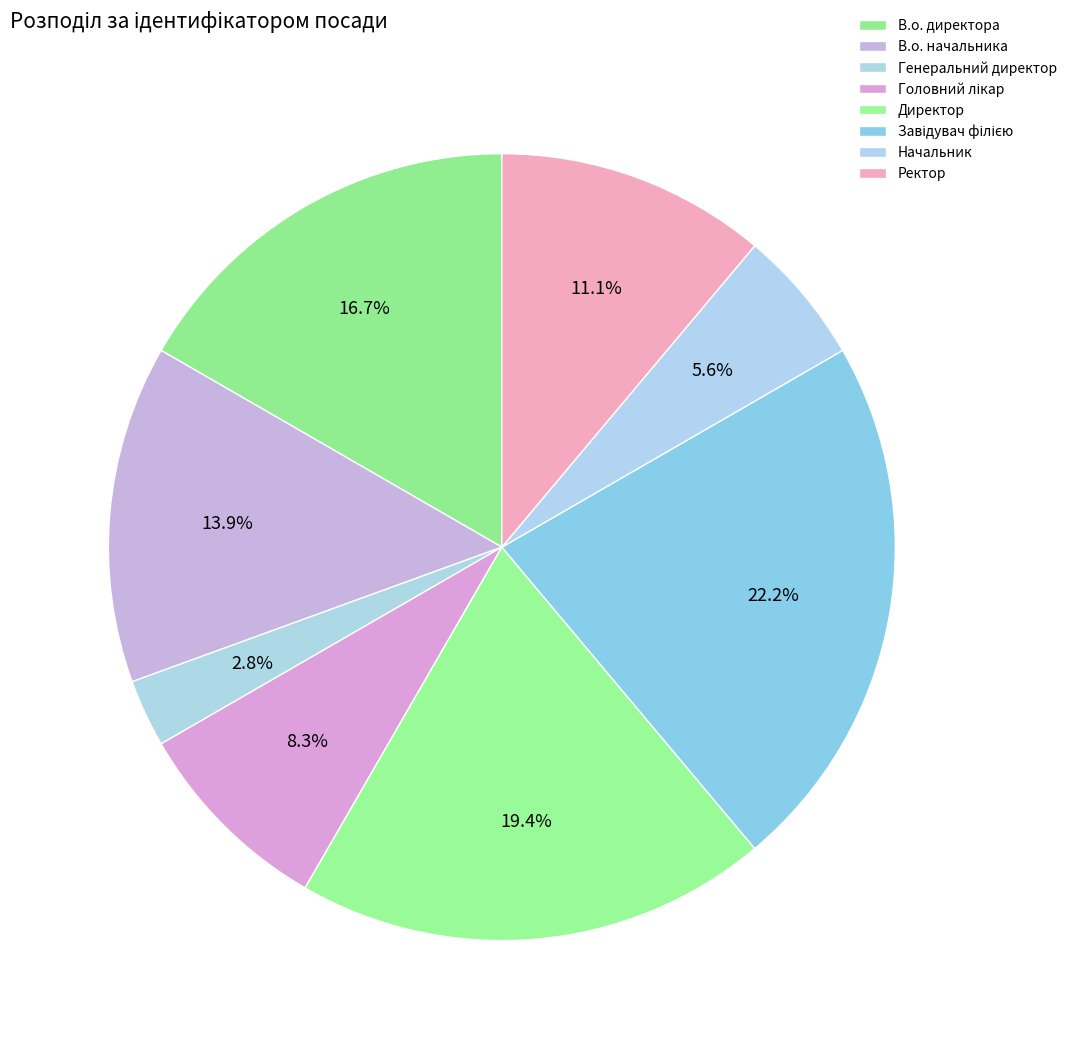

How many slices are in this pie chart?

8